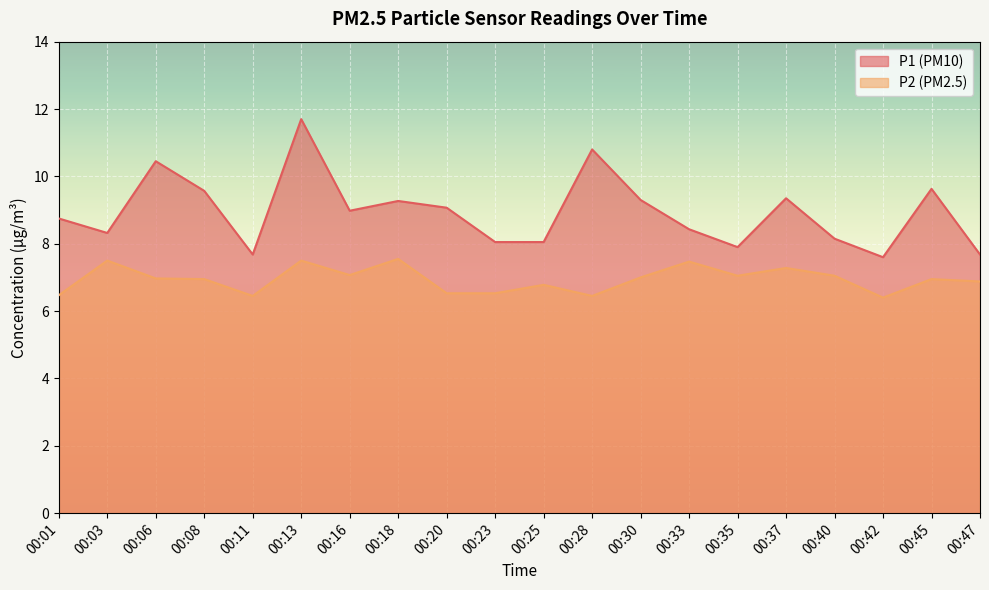

Which has a higher value, 00:25 or 00:06?

00:06